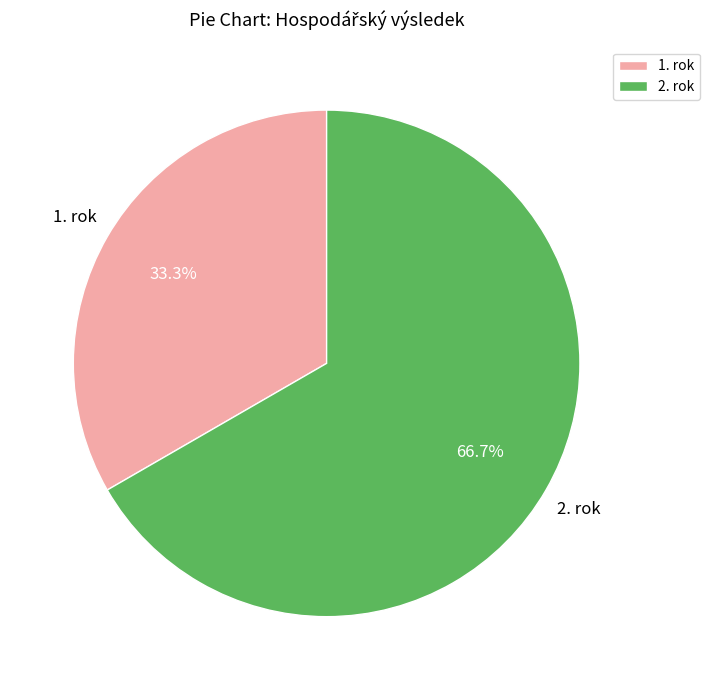

Which category has the biggest portion of the pie?

2. rok